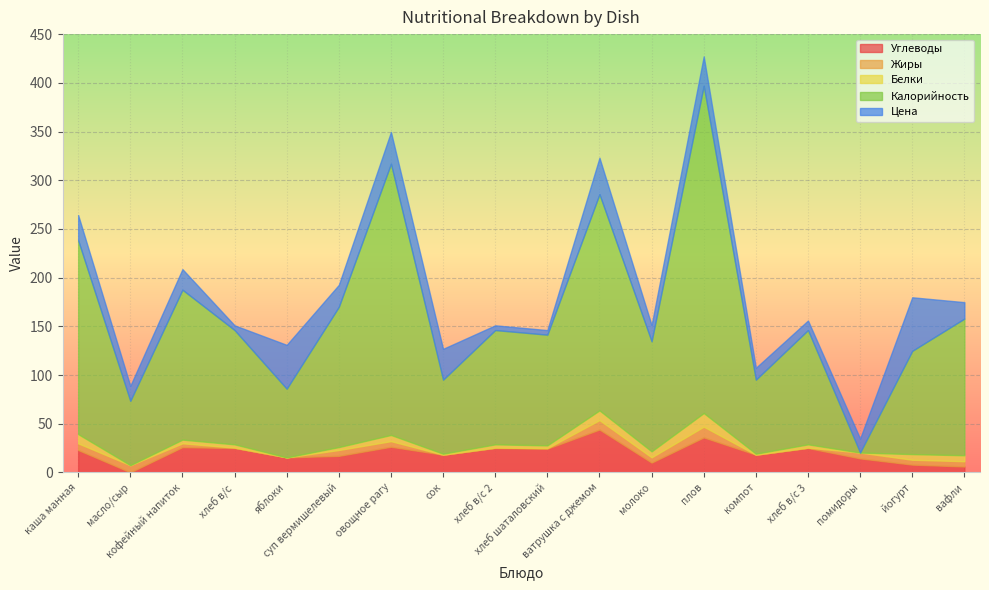

What is the maximum value shown in the chart?

336.0